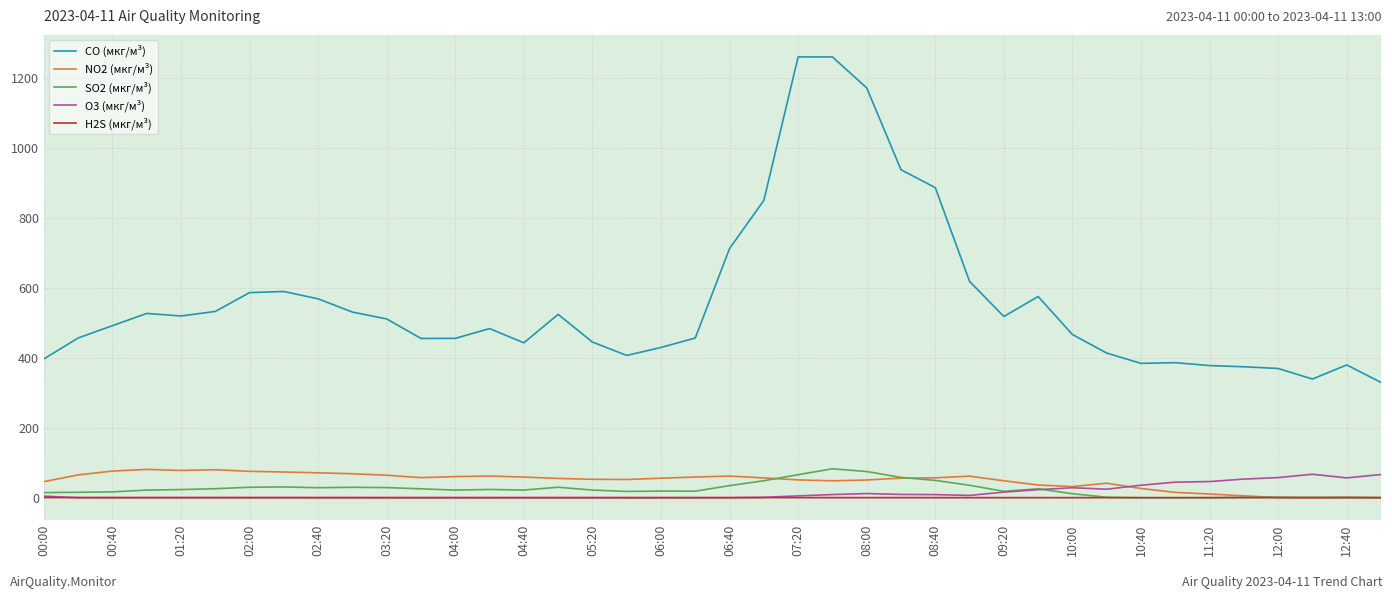

Which series has the largest total across all categories?

CO (мкг/м³)